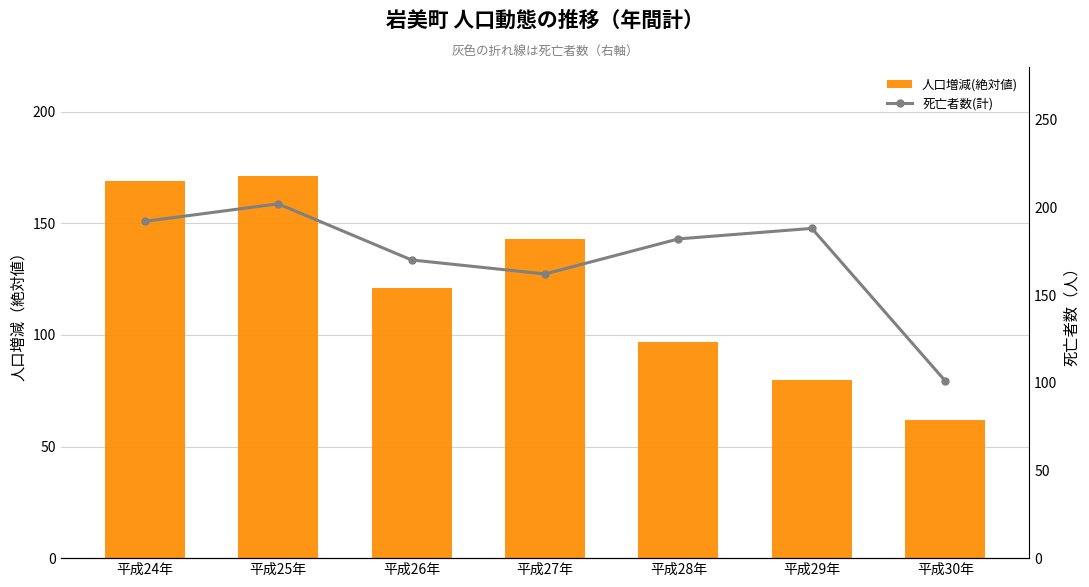

Where does the 死亡者数(計) series first go above 182?

平成24年